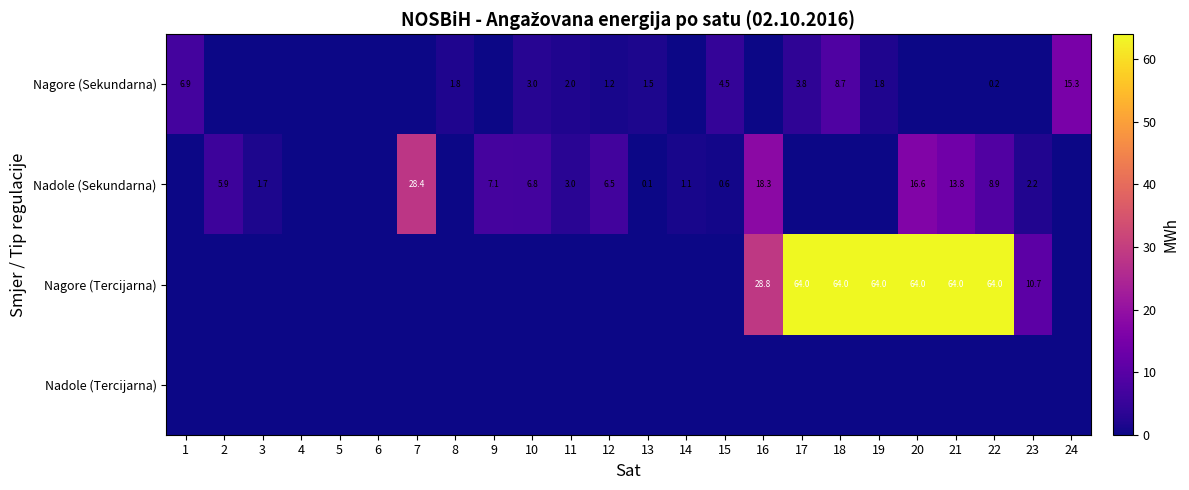

Is it true that Nagore (Sekundarna) equals 1.2 at 8?

False